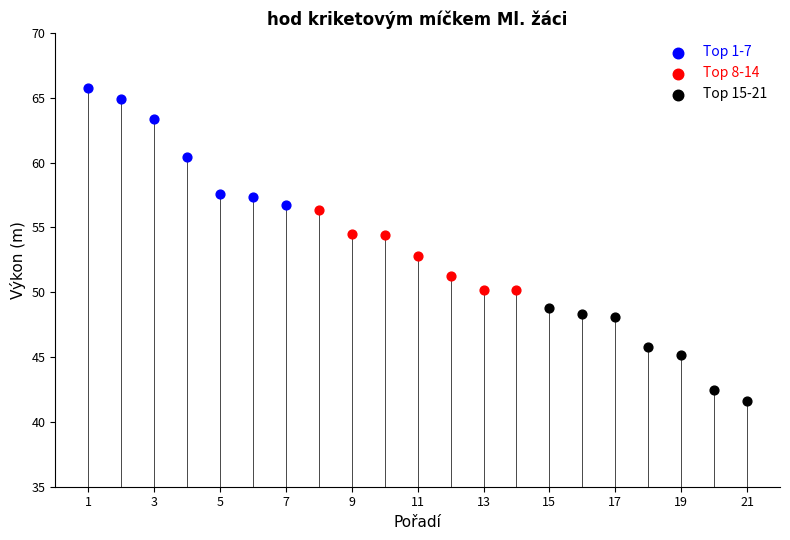

Which series contains the highest Y value?

Top 1-7